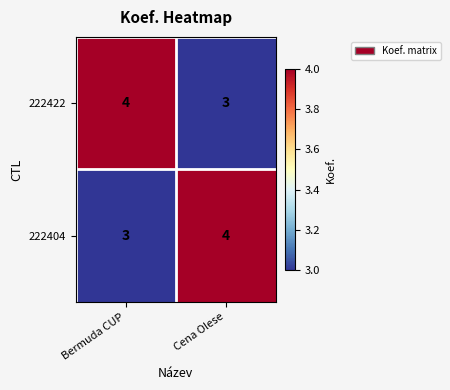

Reading left to right, list all the values displayed in this chart.

222422: Bermuda CUP=4	Cena Olese=3
222404: Bermuda CUP=3	Cena Olese=4